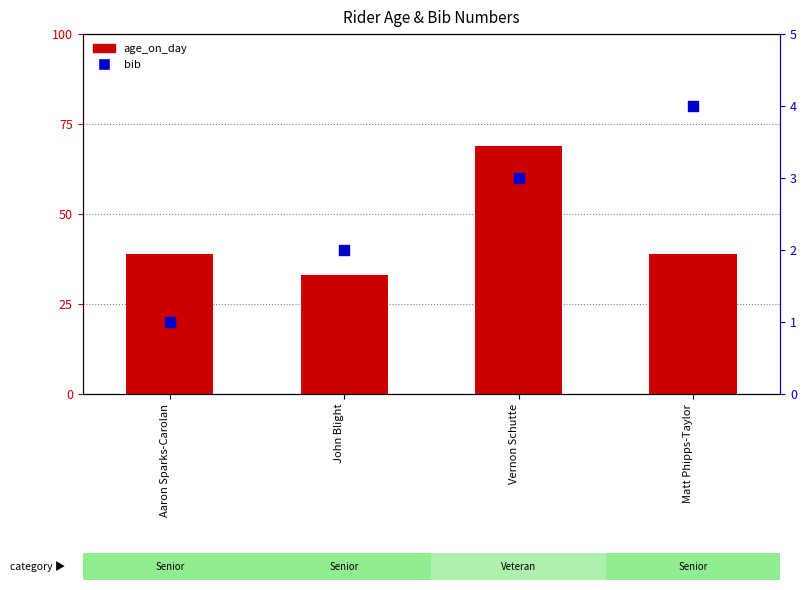

Which series contains the highest Y value?

age_on_day